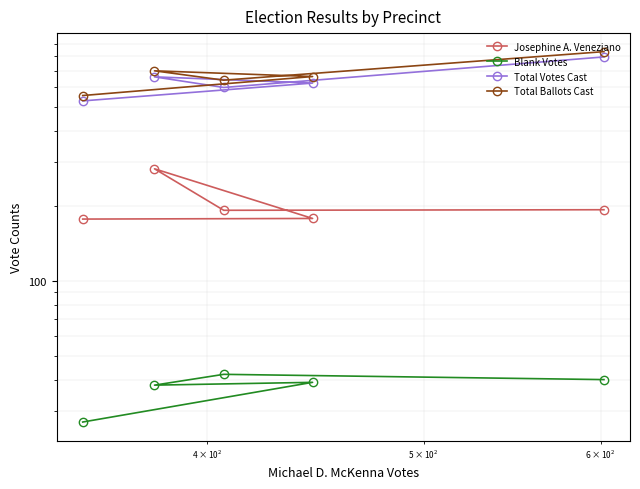

How many values in the Josephine A. Veneziano series exceed 192?

2